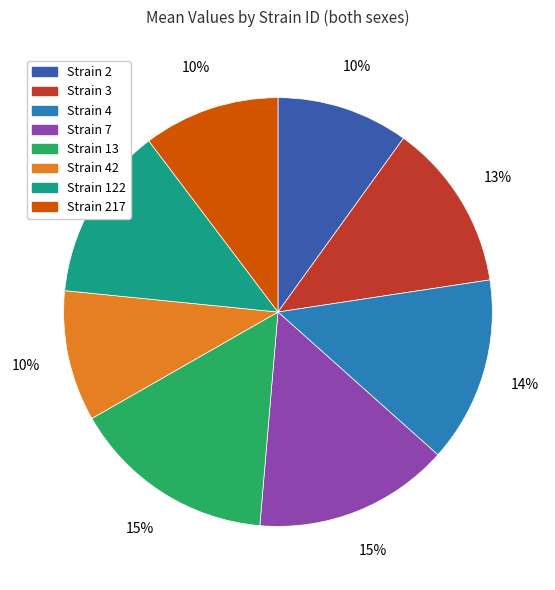

Does any single category account for the majority?

No